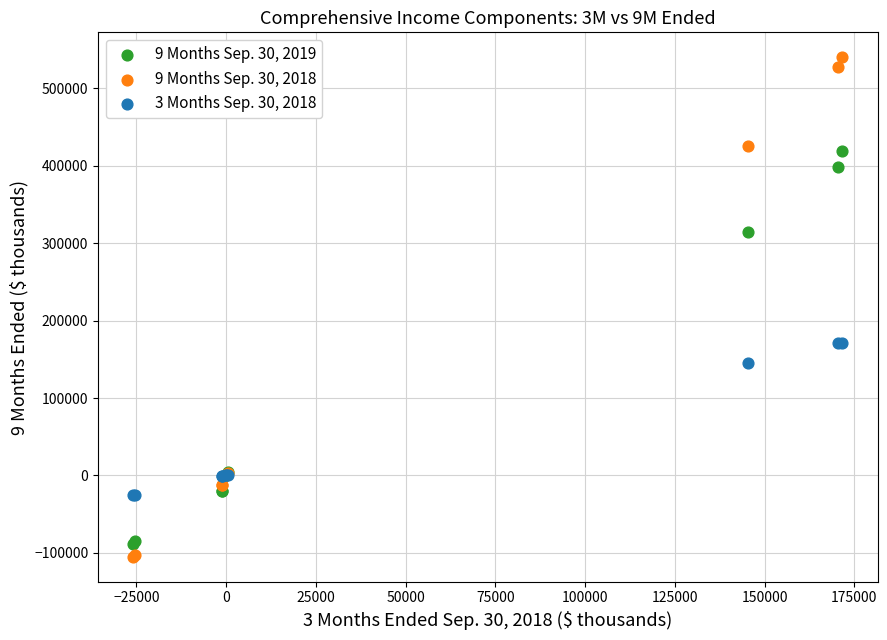

Which series reaches the minimum Y coordinate?

9 Months Sep. 30, 2018